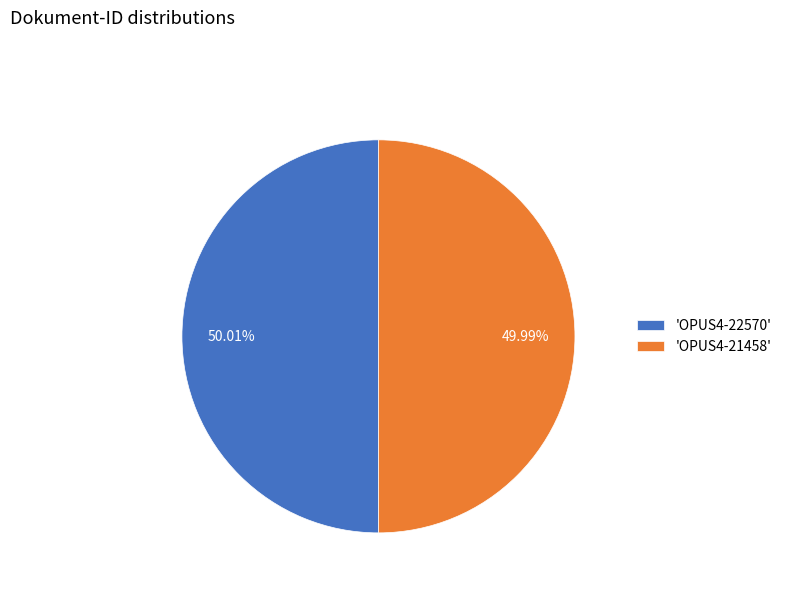

Count the number of slices in the pie.

2